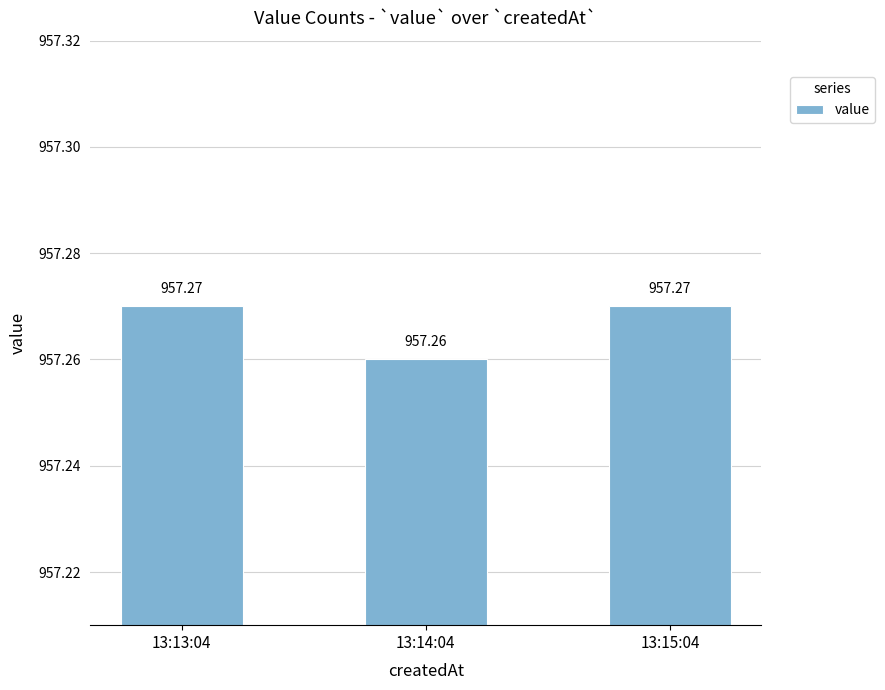

True or false: the data shows 957.3 at 13:14:04.

True